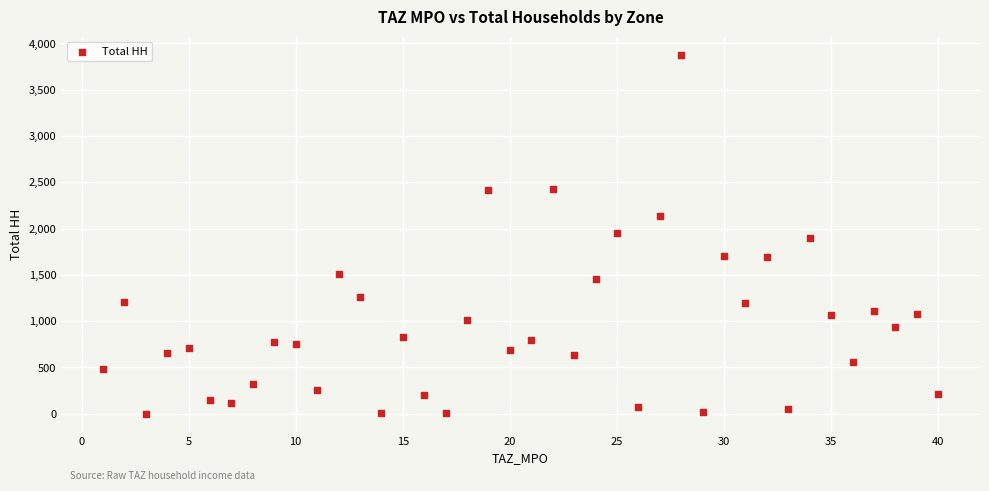

What is the range of Y values (max minus min)?

3878